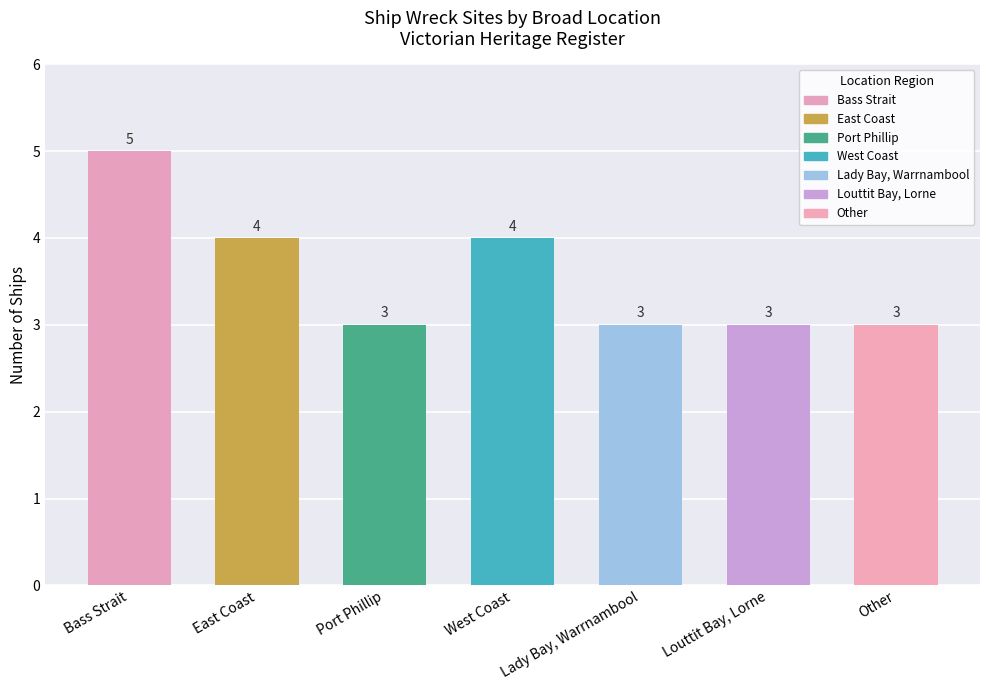

Does the chart contain stacked bars?

No